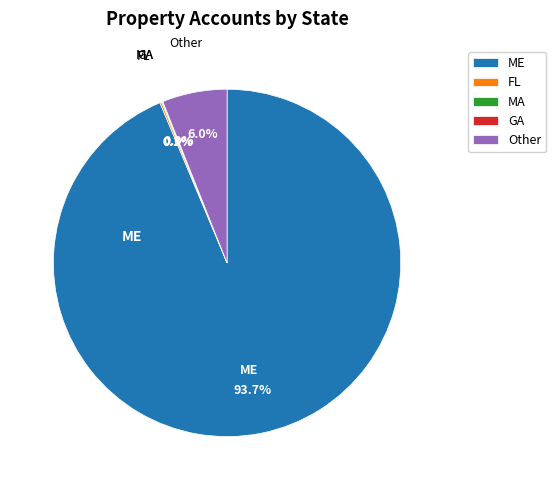

Which category has the biggest portion of the pie?

ME